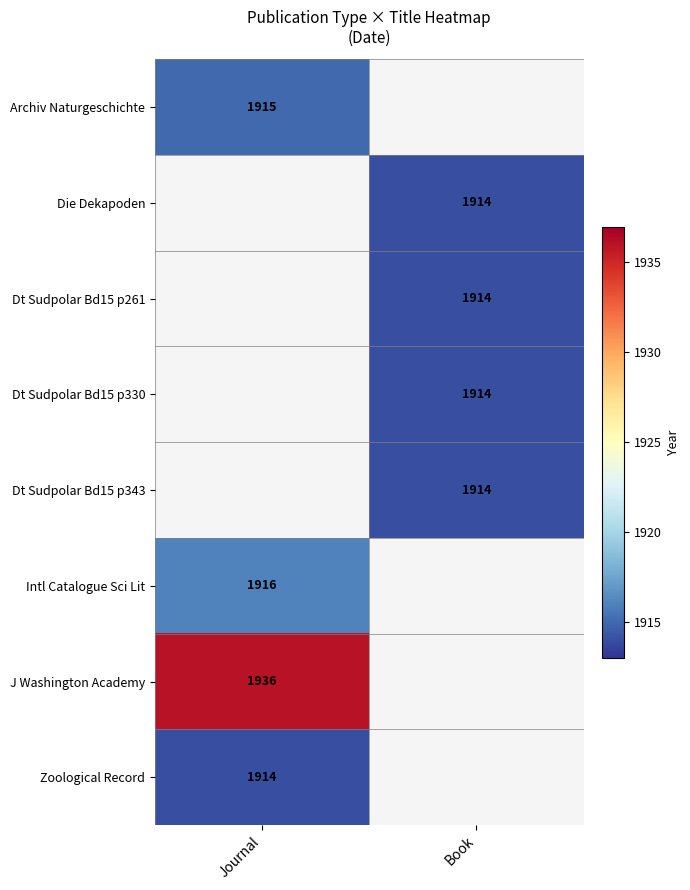

Is the value of Intl Catalogue Sci Lit at Journal greater than the value of Zoological Record at Journal?

Yes